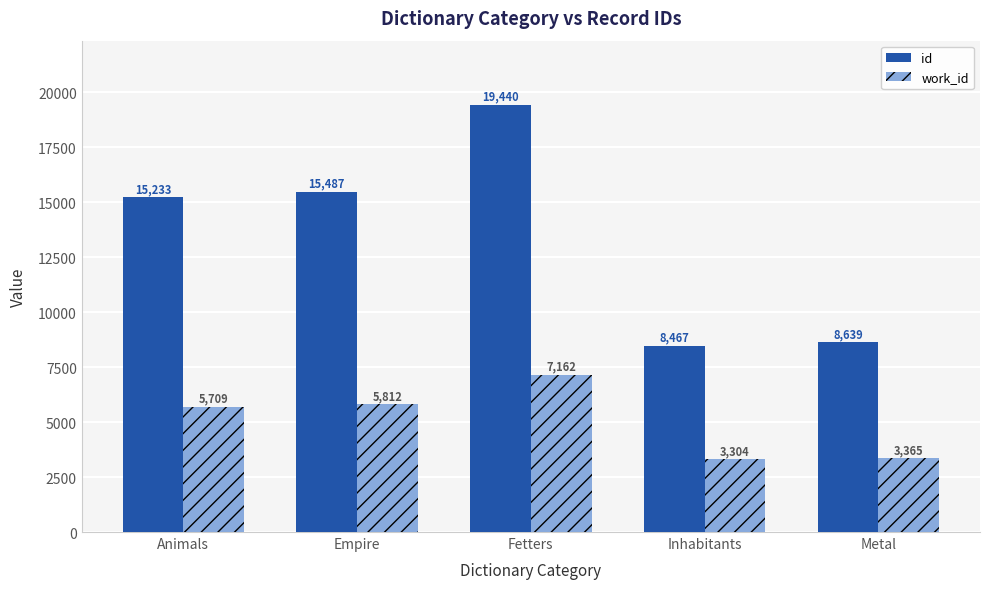

What is the difference between the maximum and minimum values in the work_id series?

3858